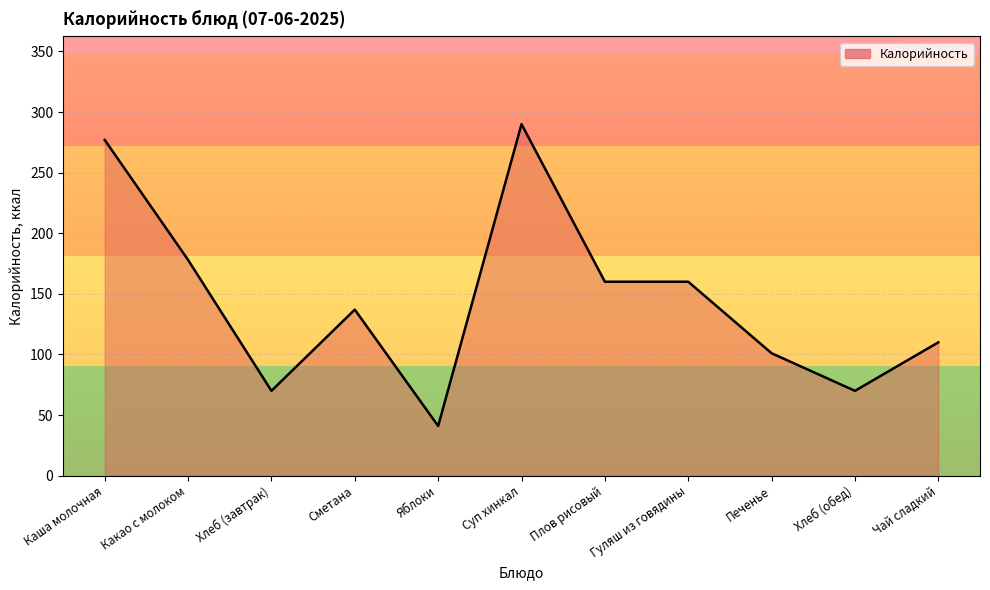

Between Суп хинкал and Чай сладкий, which is larger?

Суп хинкал